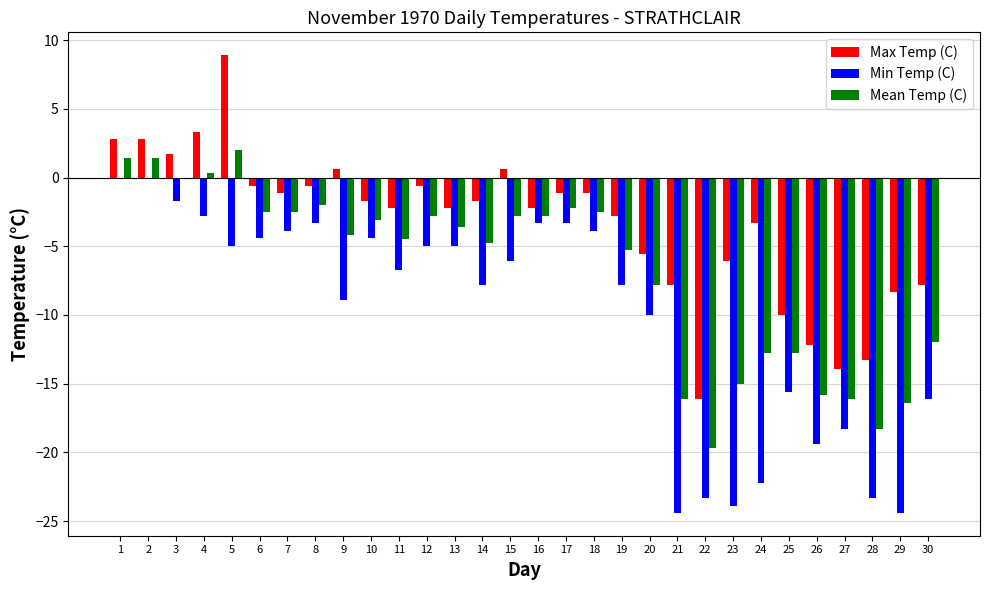

What is the approximate value of Min Temp (C) at 21?

-24.4